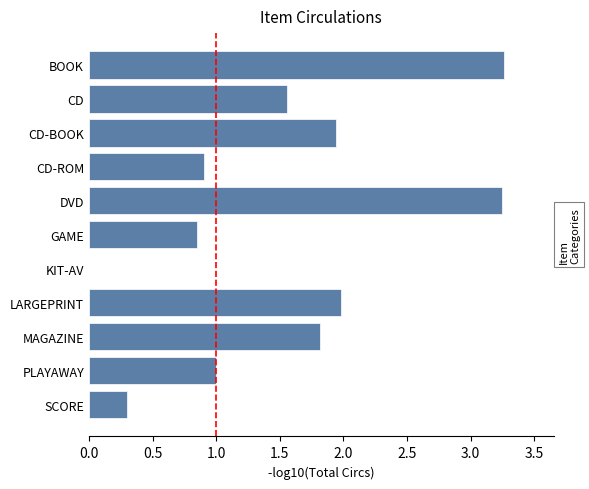

True or false: the data shows 1.0 at PLAYAWAY.

True